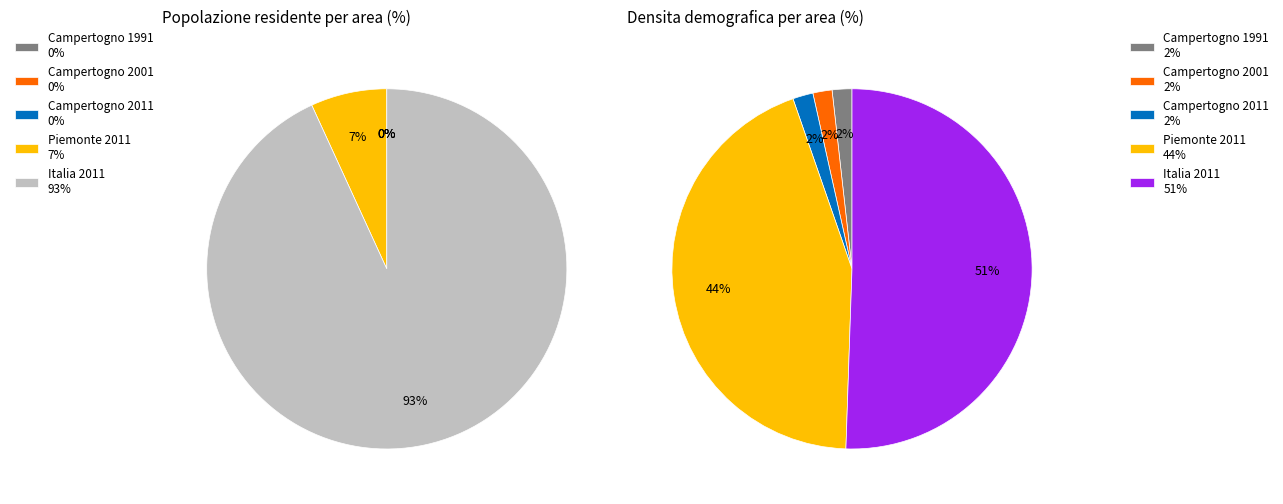

Does Campertogno 2001 represent more than half of the total?

No